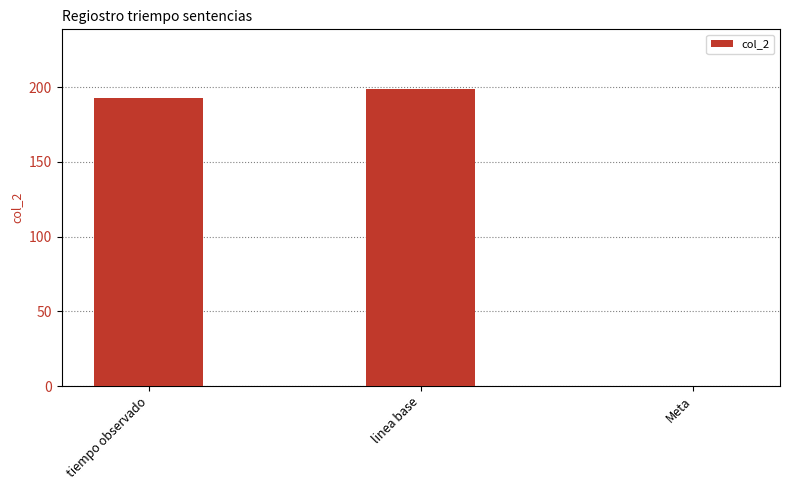

The chart shows a value of 199.0 at linea base. True or false?

True